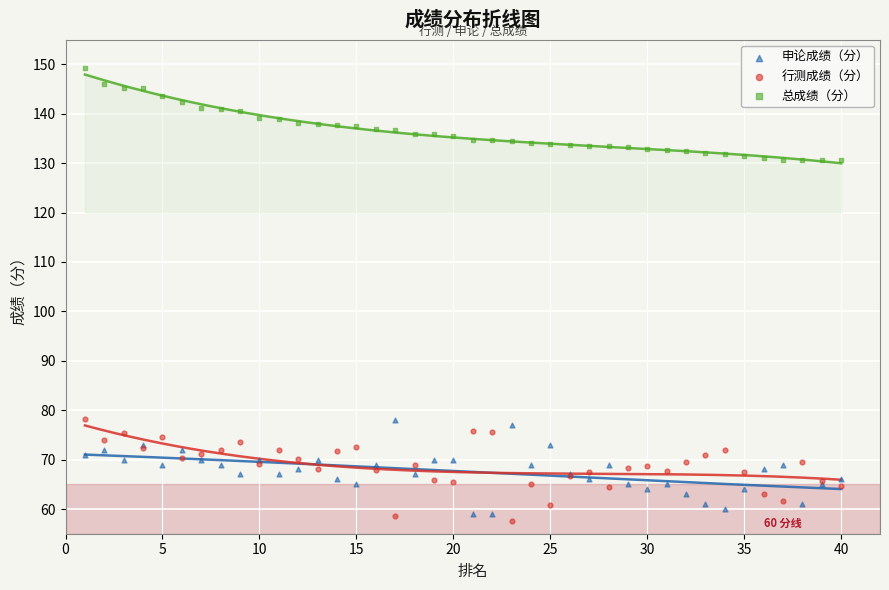

What is the X range (max minus min) for the scatter plot?

39.0